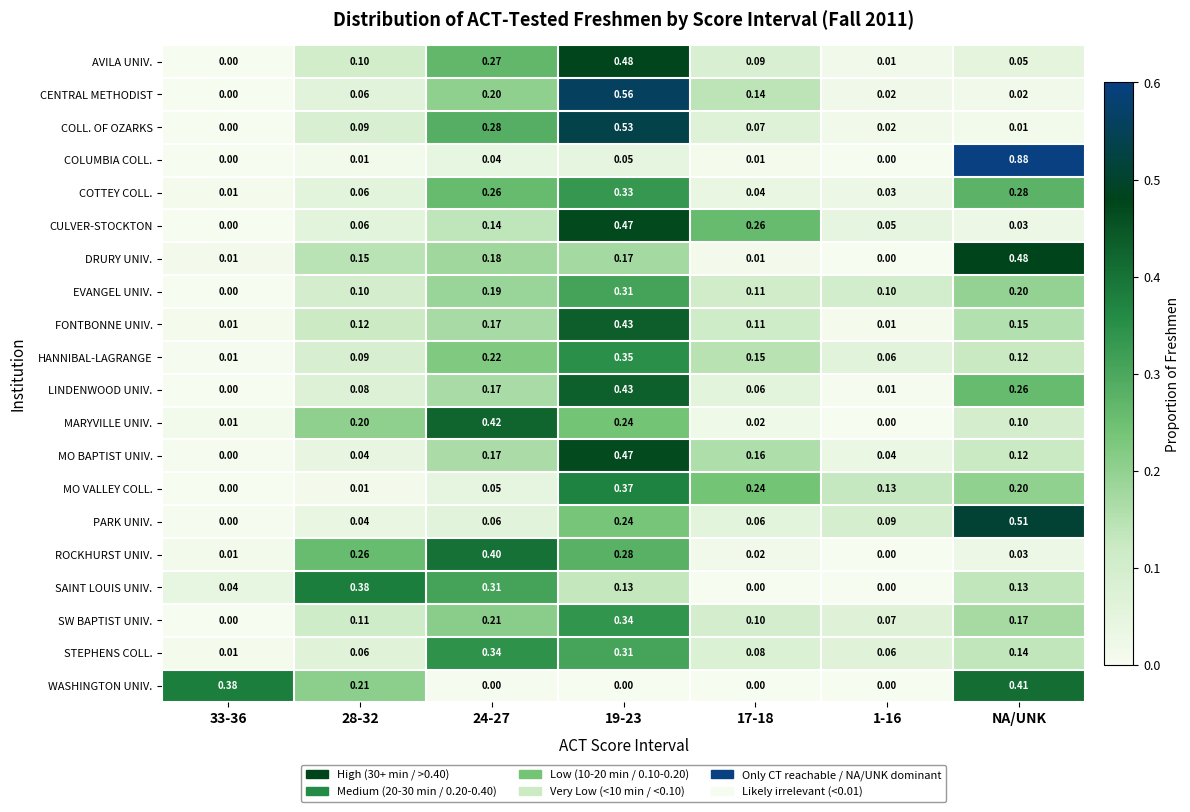

Between 24-27 and 1-16, which series saw the biggest shift?

MARYVILLE UNIV.